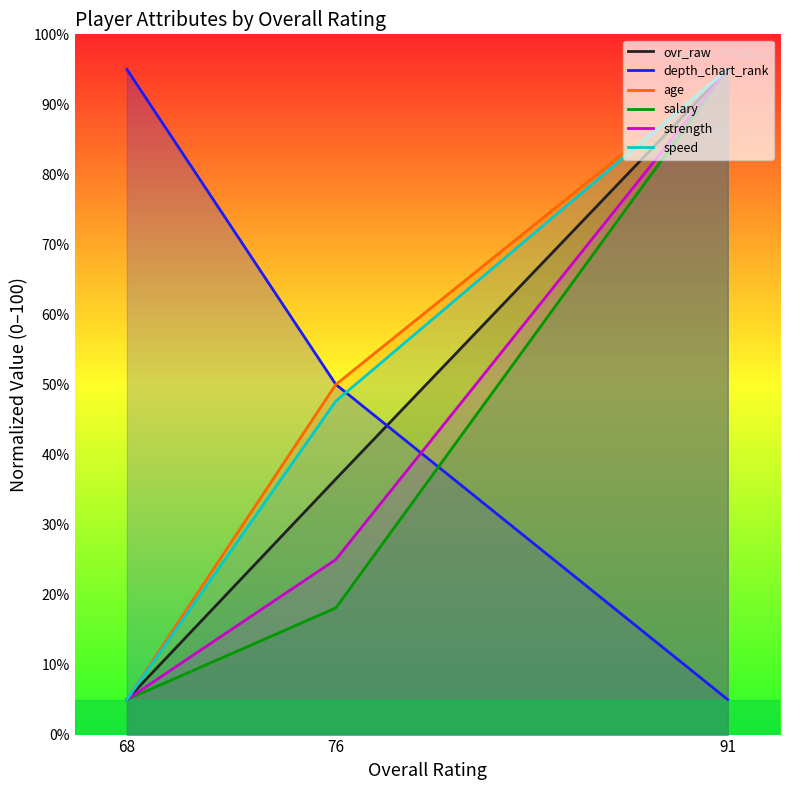

What are all the series names shown in the legend?

ovr_raw, depth_chart_rank, age, salary, strength, speed